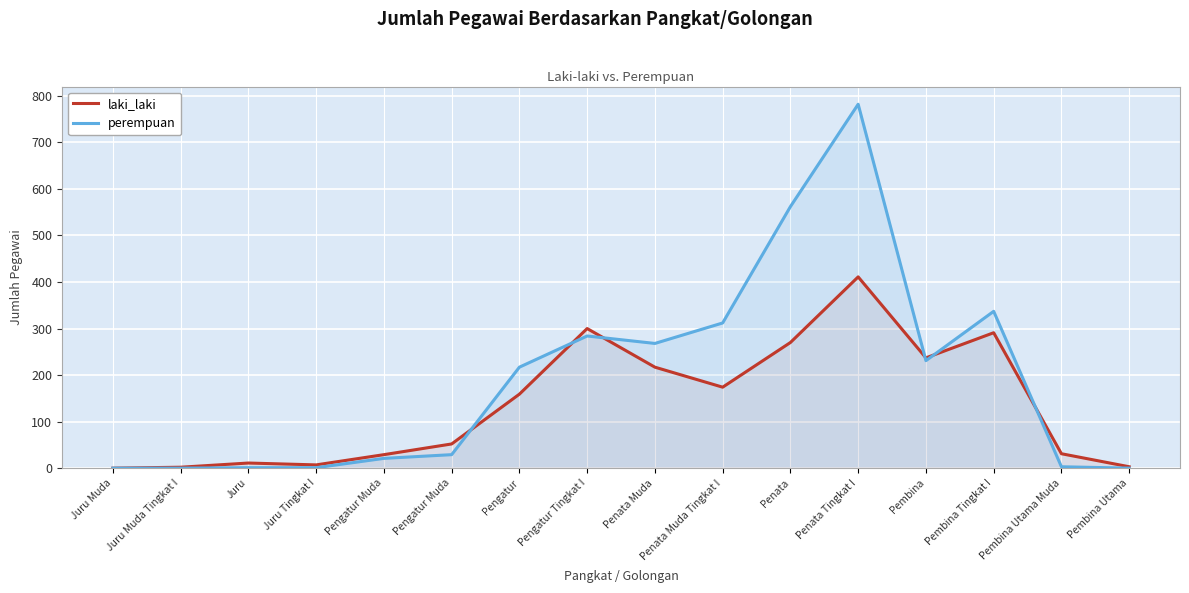

Which series has the largest range (max minus min)?

perempuan